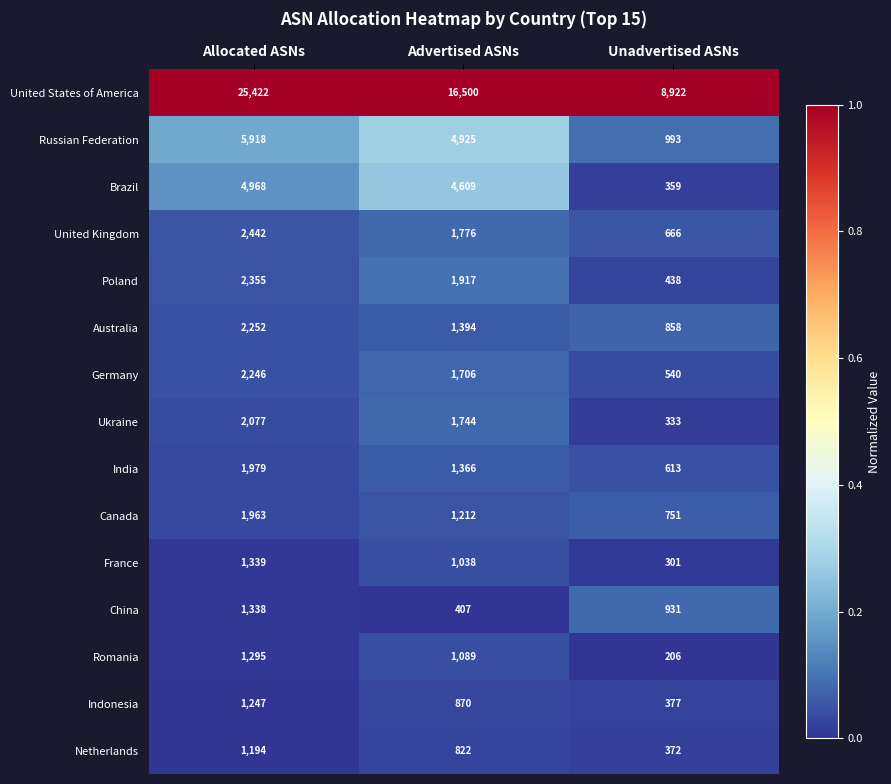

True or false: France has a value of 1376 at Advertised ASNs.

False